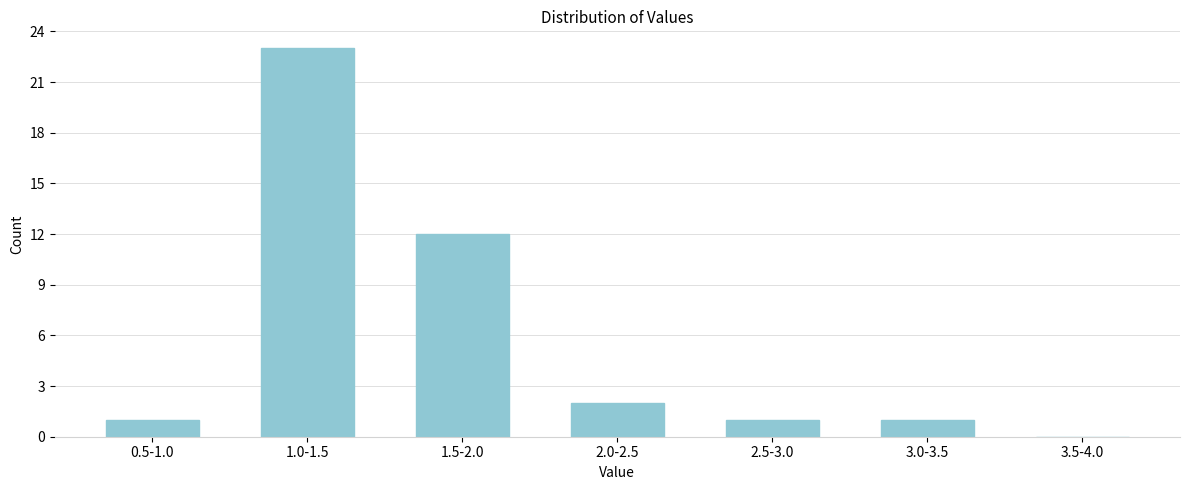

Reading right to left, transcribe all the data shown in this chart.

3.5-4.0=0	3.0-3.5=1	2.5-3.0=1	2.0-2.5=2	1.5-2.0=12	1.0-1.5=23	0.5-1.0=1